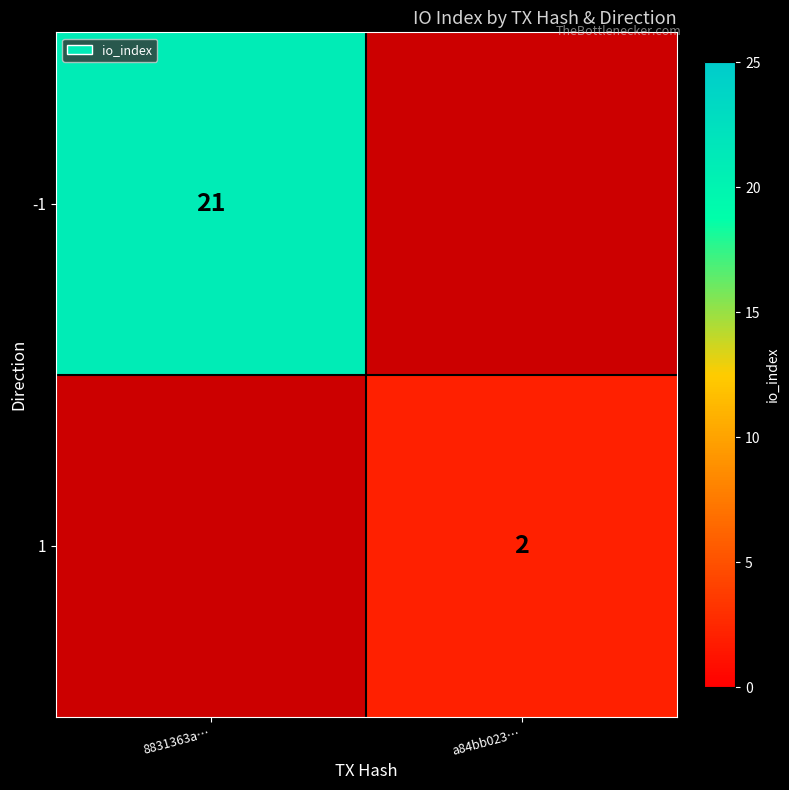

Is it true that 1 equals 1.1 at a84bb023…?

False